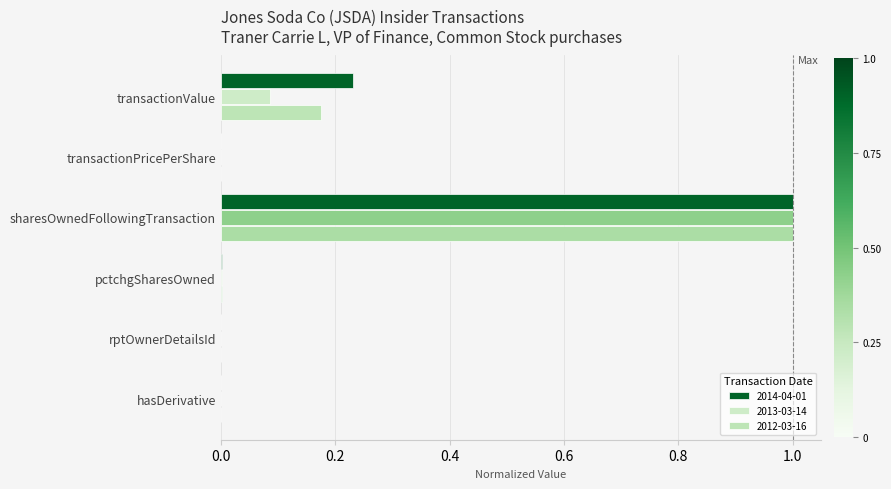

Where is 2013-03-14 nearest to the value 0?

hasDerivative